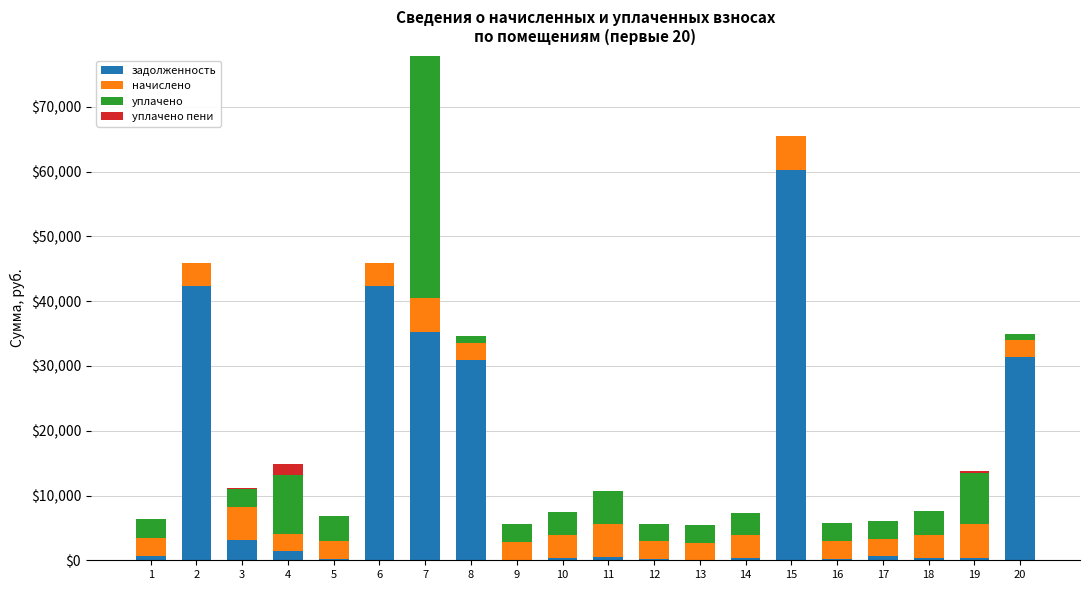

What is the sum of all задолженность values?

250638.0